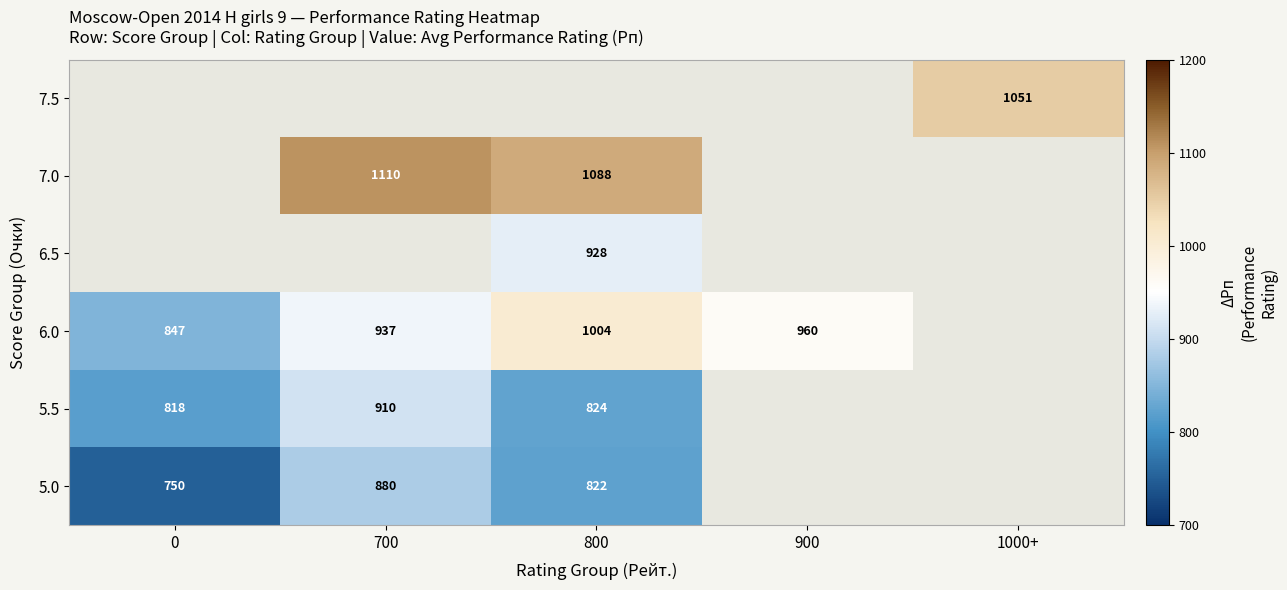

Between 900 and 800, which is larger?

800